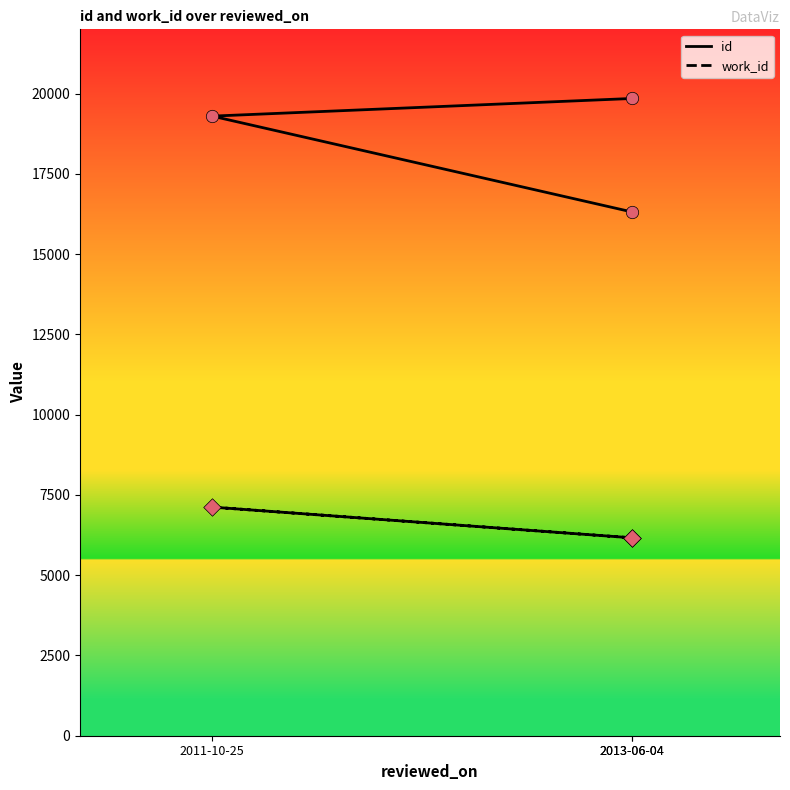

Which series has the largest total across all categories?

id